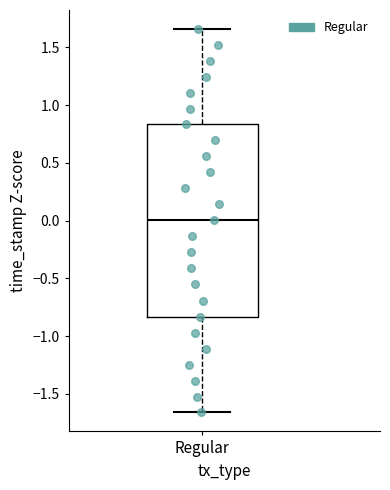

Where does the median line of the box for Regular sit on the y-axis? The values are not printed on the chart, so give them approximately, as read against the axis.

0.00